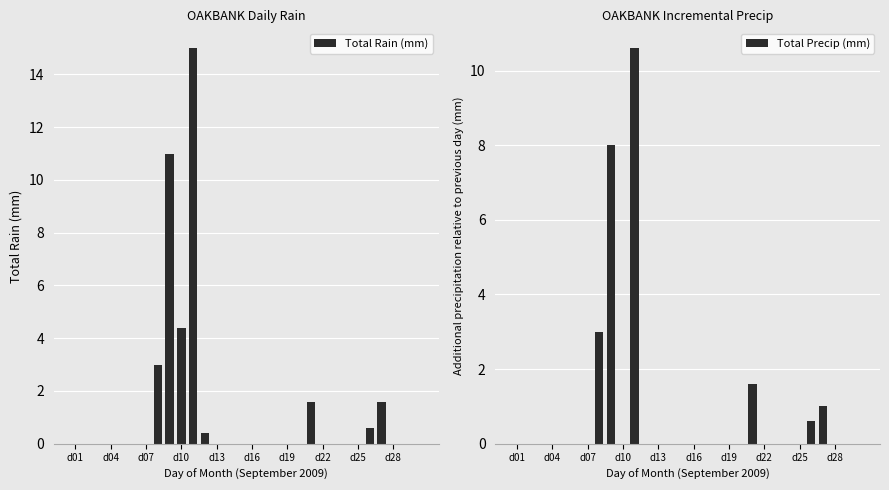

At which category does the chart reach its minimum across all series?

d01